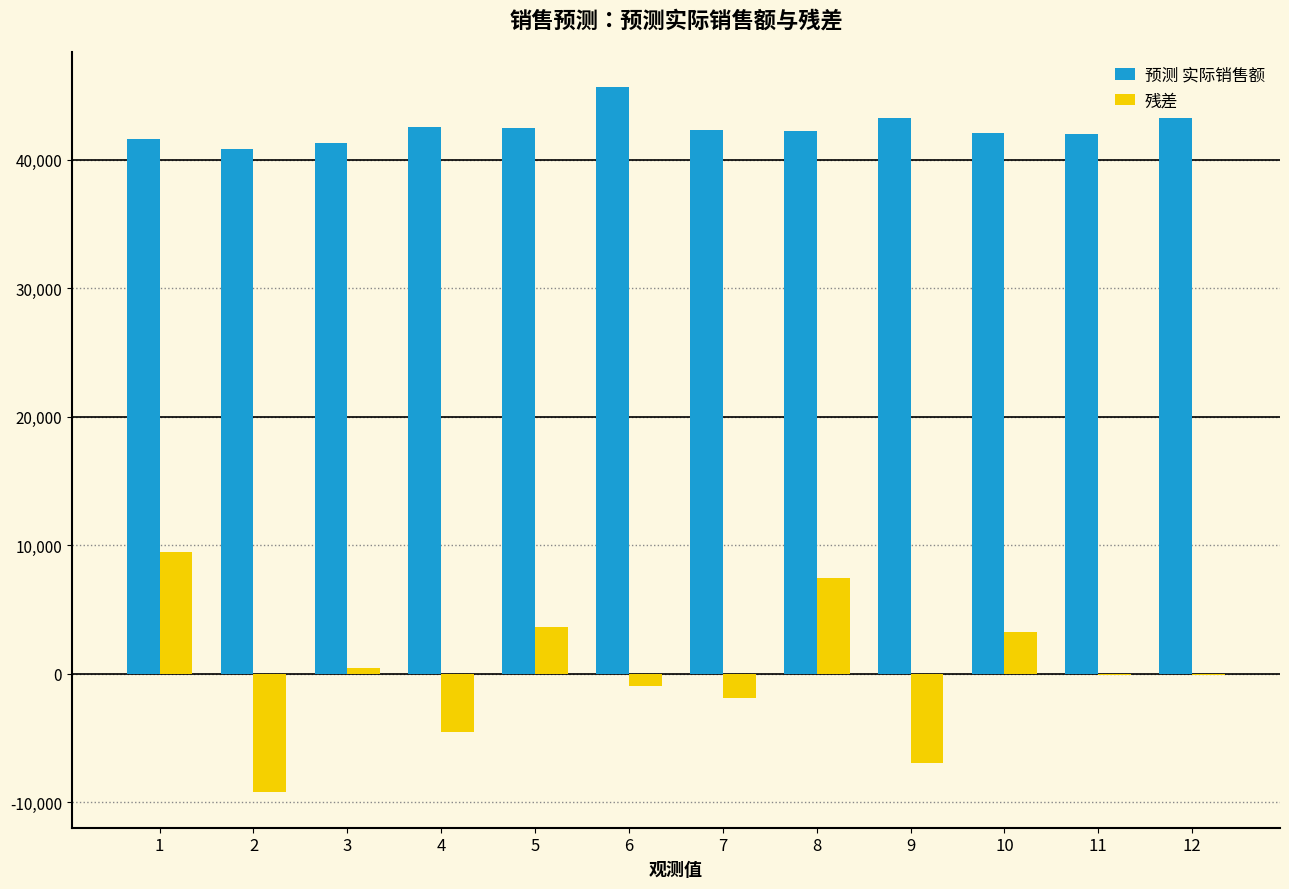

What is the sum of the 预测 实际销售额 values at 2 and 5?

83204.3